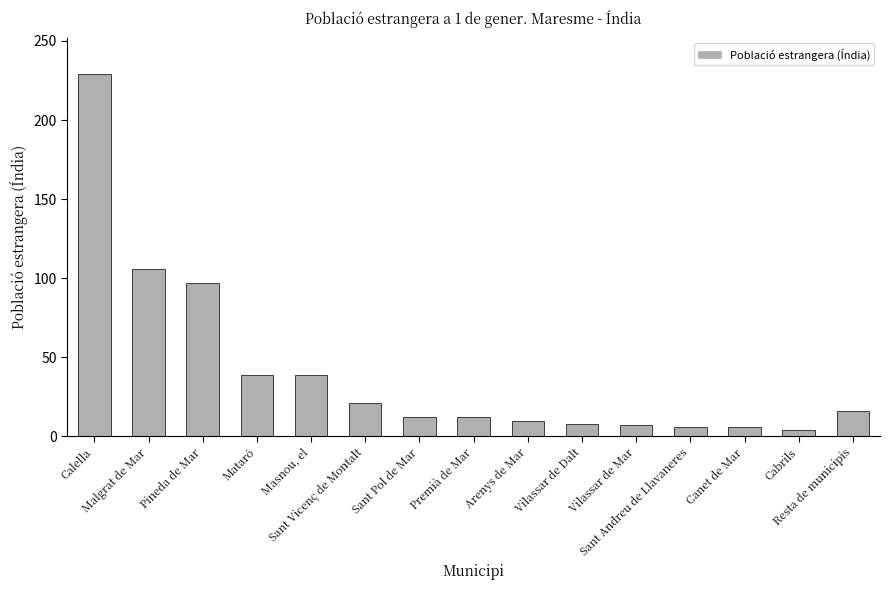

What is the greatest value displayed?

229